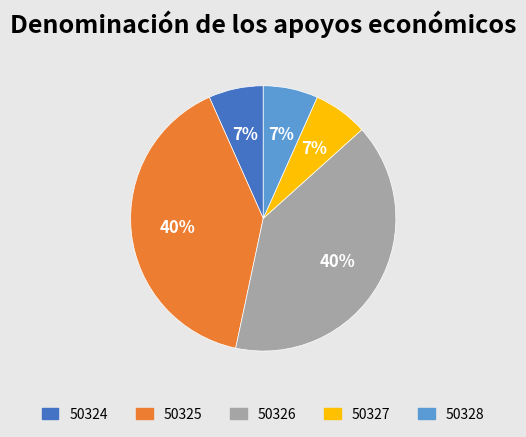

Is there a majority slice in this chart?

No